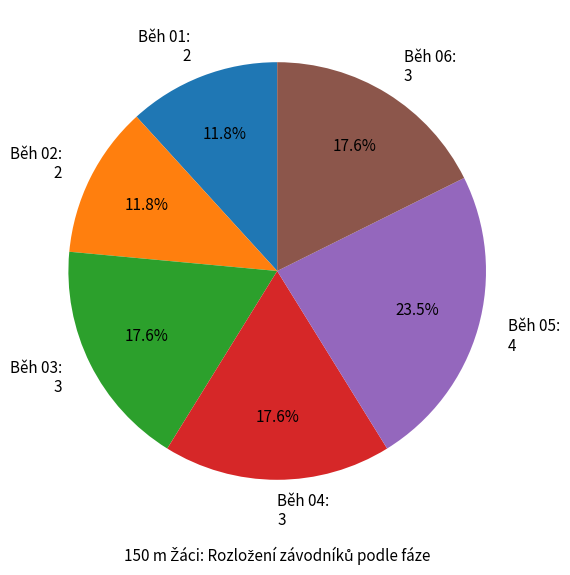

Does Běh 06 account for over 50% of the chart?

No